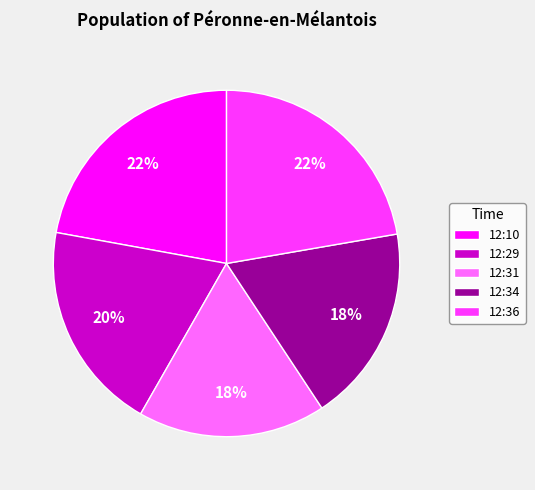

To the nearest percent, what percentage of the pie is 12:31?

18%